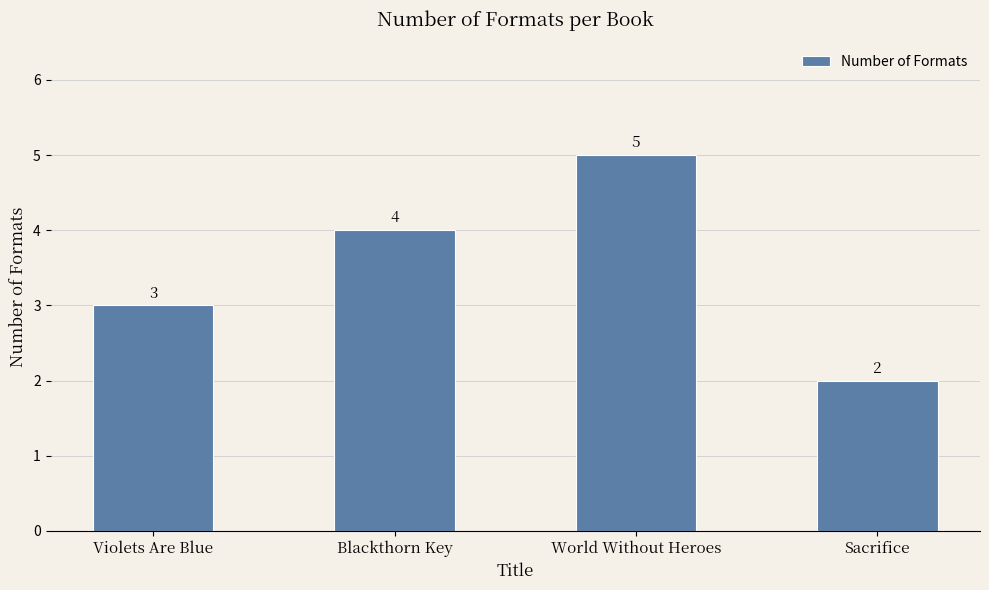

Which label corresponds to the smallest value in the chart?

Sacrifice